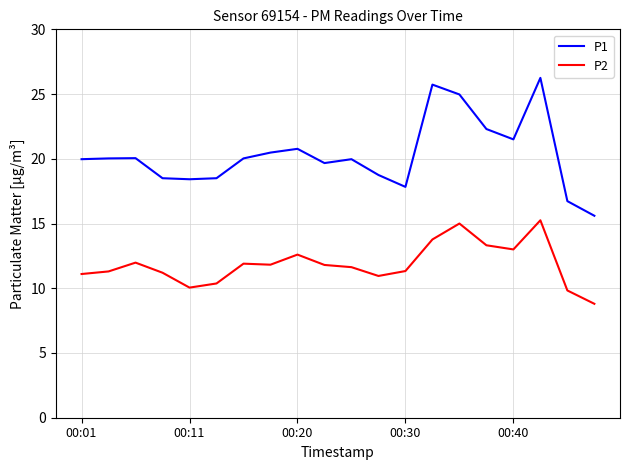

True or false: P1 and P2 cross at least once.

False